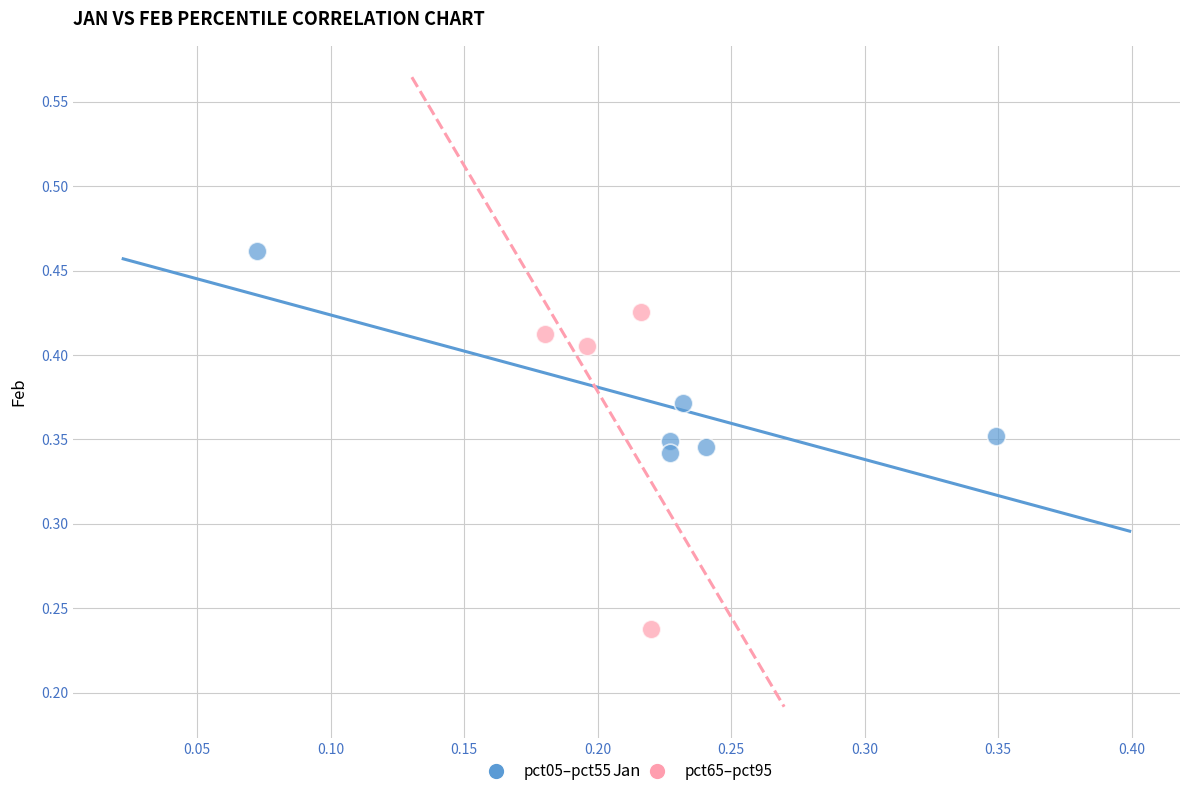

What are all the series names shown in the legend?

pct05–pct55, pct65–pct95